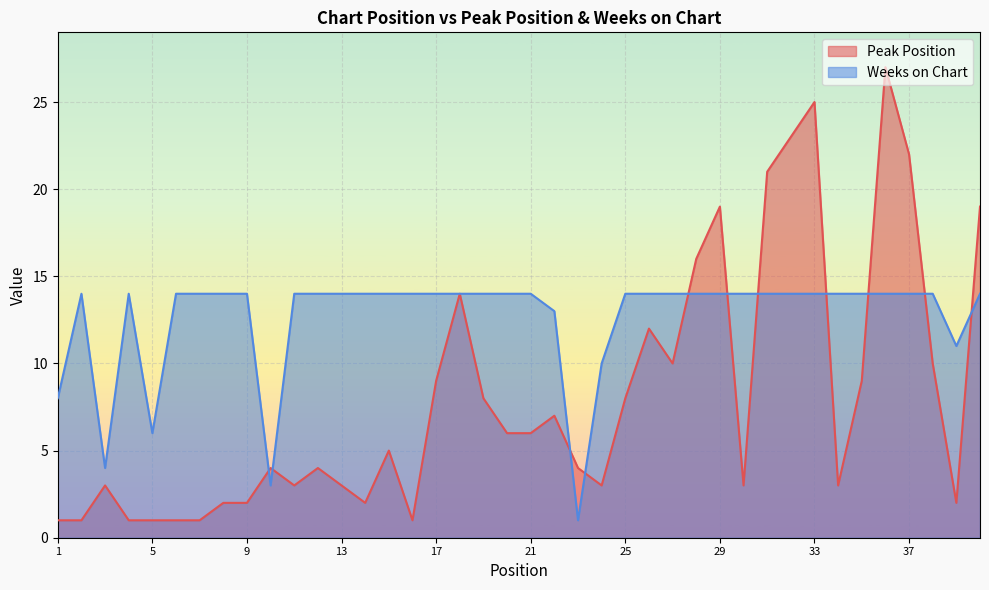

Which category has the lowest value across all series?

1